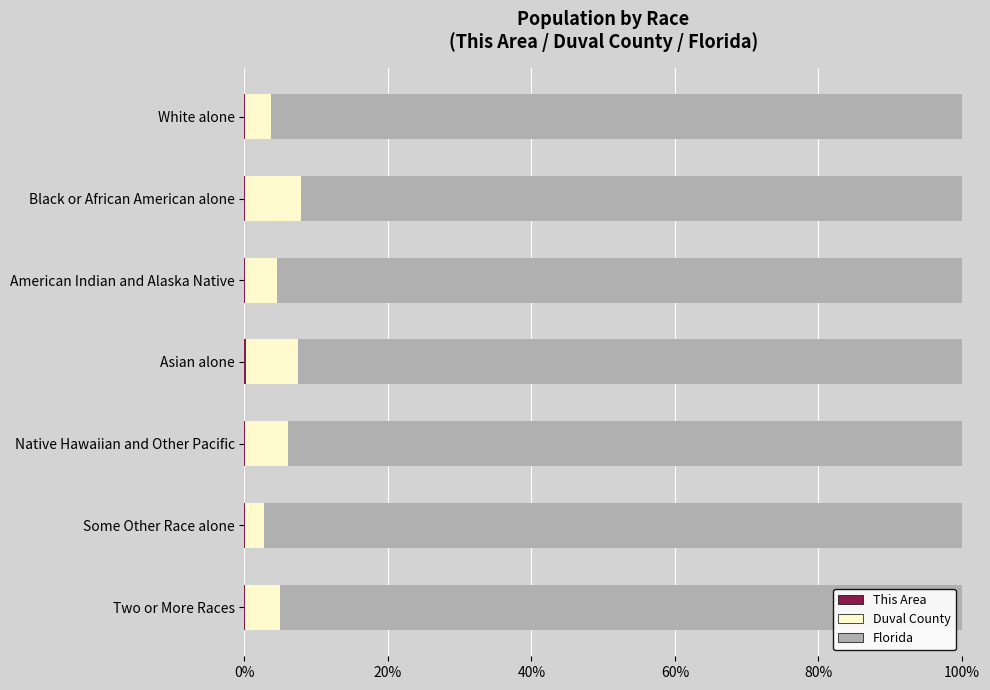

How many categories are shown in the chart?

7